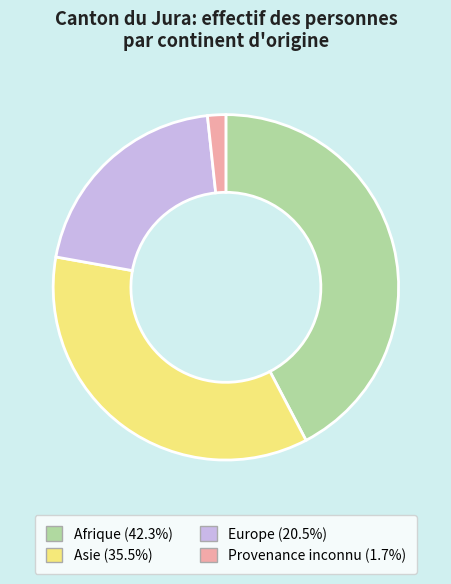

Does Afrique account for over 50% of the chart?

No